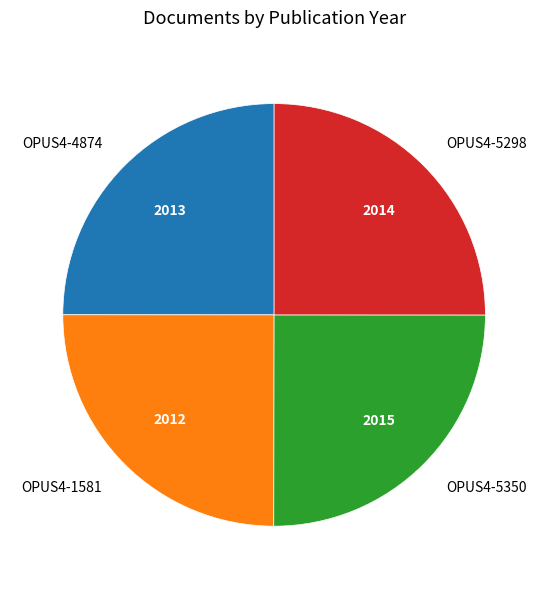

True or false: OPUS4-5350 accounts for 31% of the total.

False